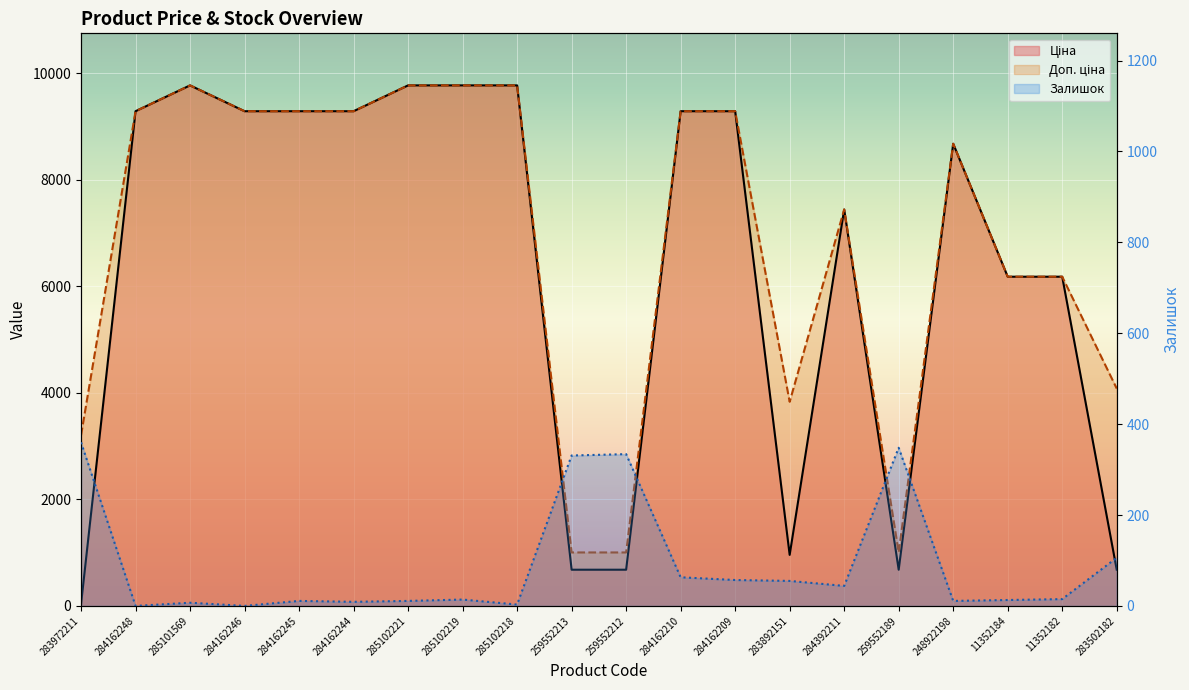

Which series has the largest total across all categories?

Доп. ціна